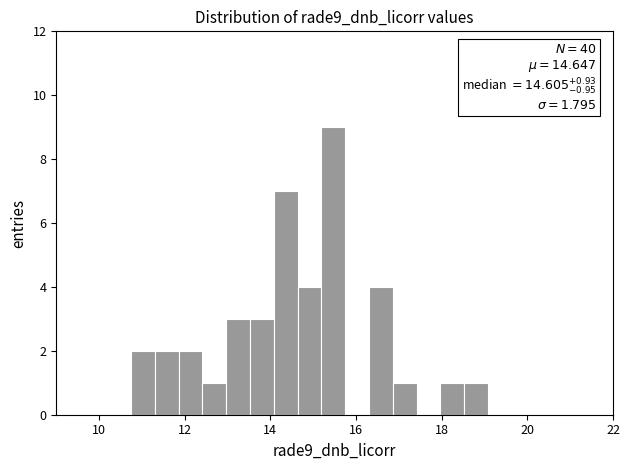

Read against the x-axis, roughly where is the centre of the tallest bar?

15.4